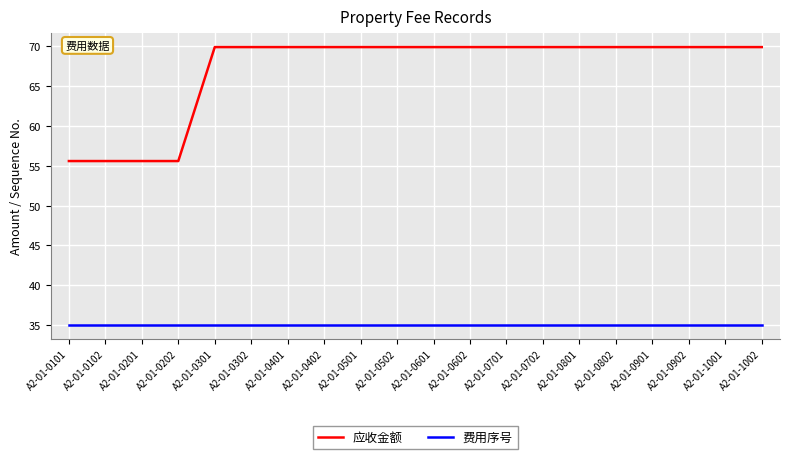

The 费用序号 series shows 15.8 at A2-01-0801. True or false?

False